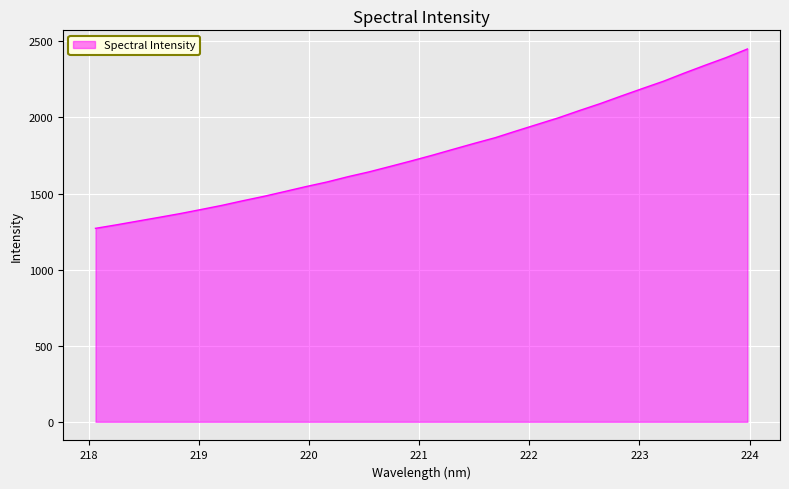

Does the chart display data point markers on the line(s)?

No